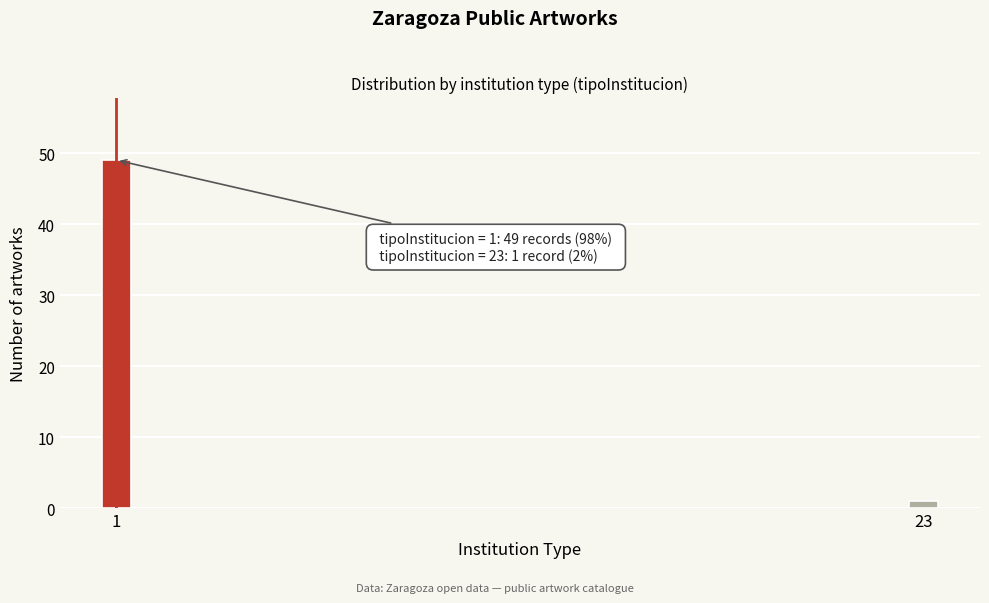

Reading right to left, what are all the values shown in this chart?

23=1	1=49